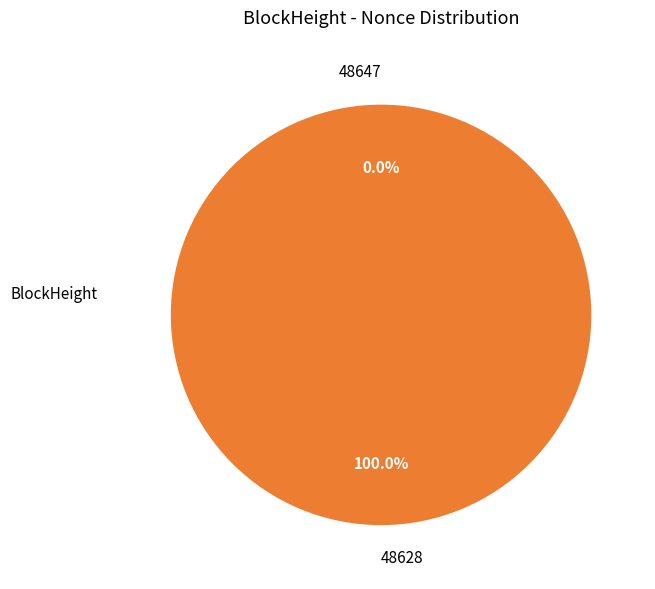

To the nearest percent, what percentage of the pie is 48628?

100%